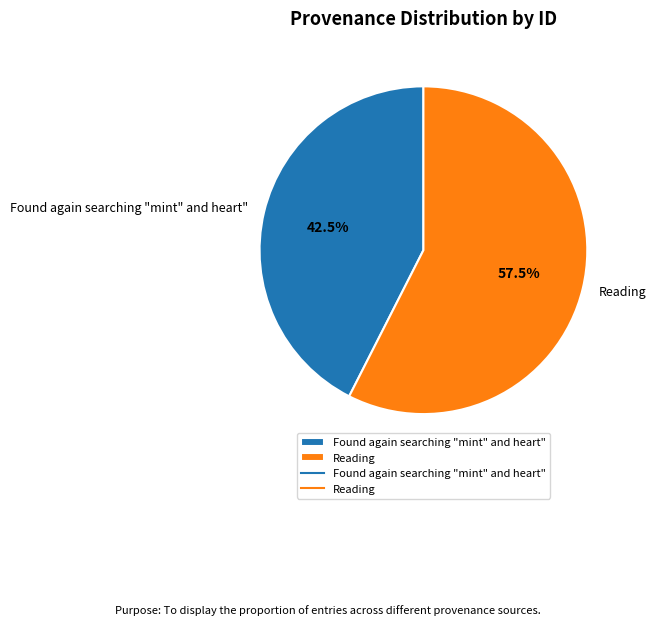

Between Found again searching "mint" and heart" and Reading, which is larger?

Reading